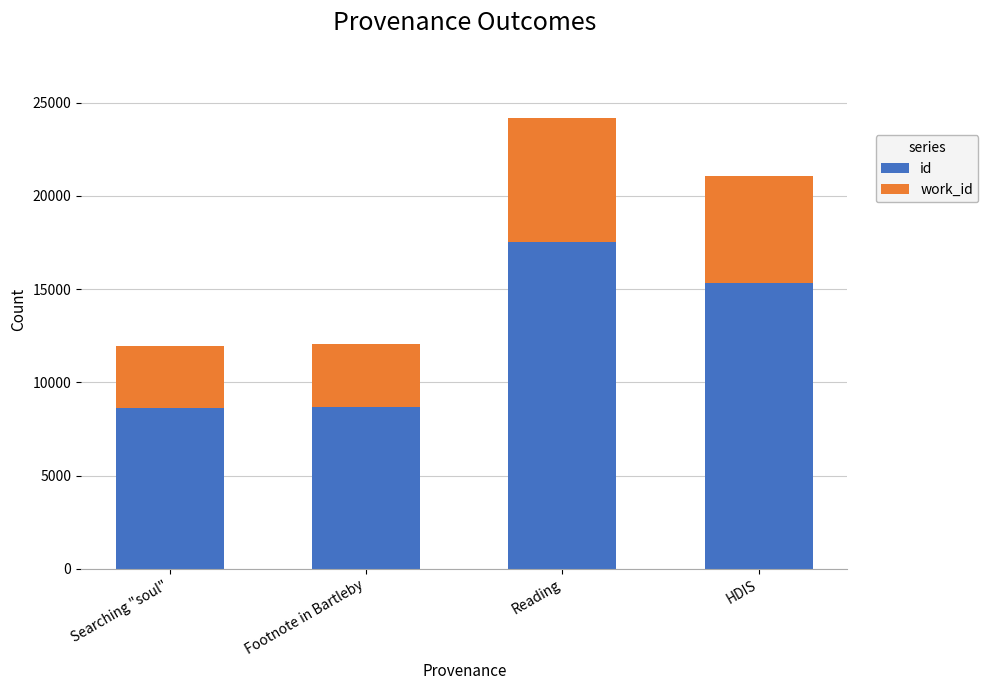

What is the minimum value for id?

8623